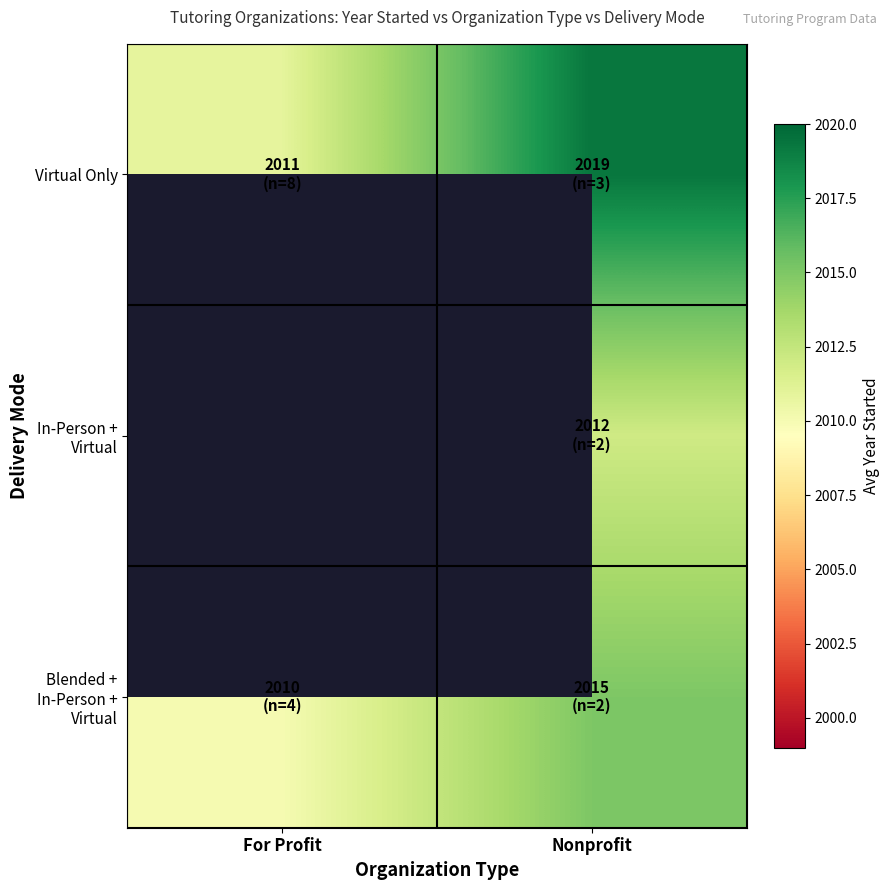

Between For Profit and Nonprofit, which series saw the biggest shift?

Virtual Only